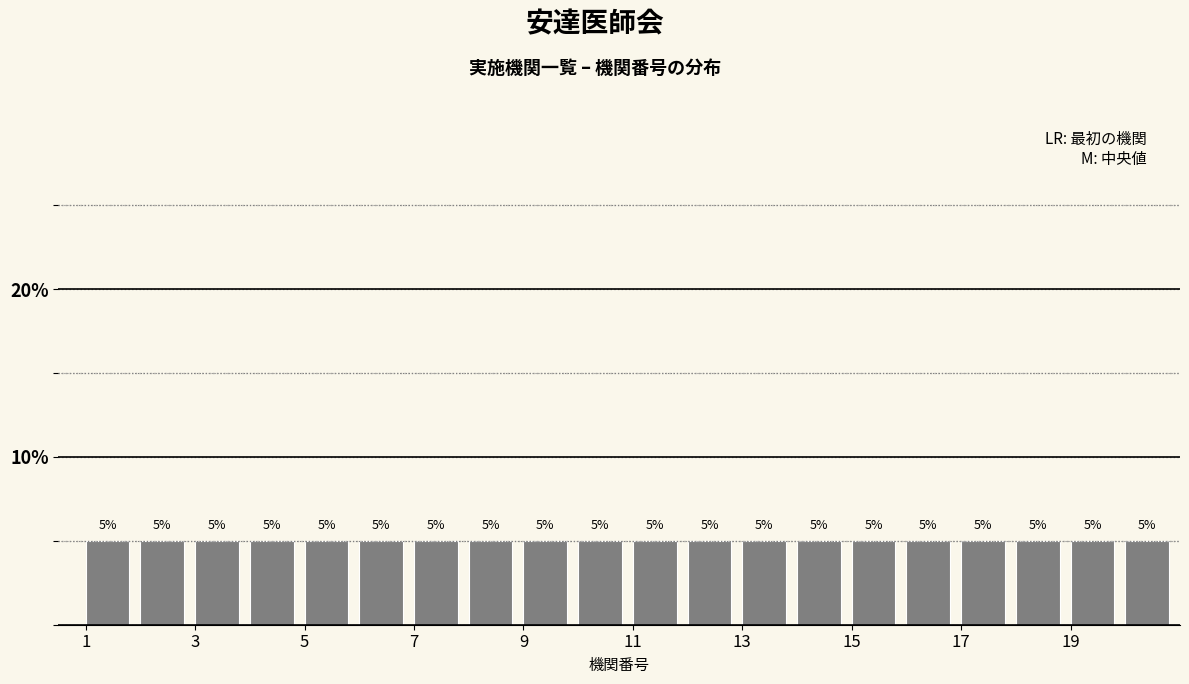

How tall is the bar that spans 8 to 9 on the x-axis?

5